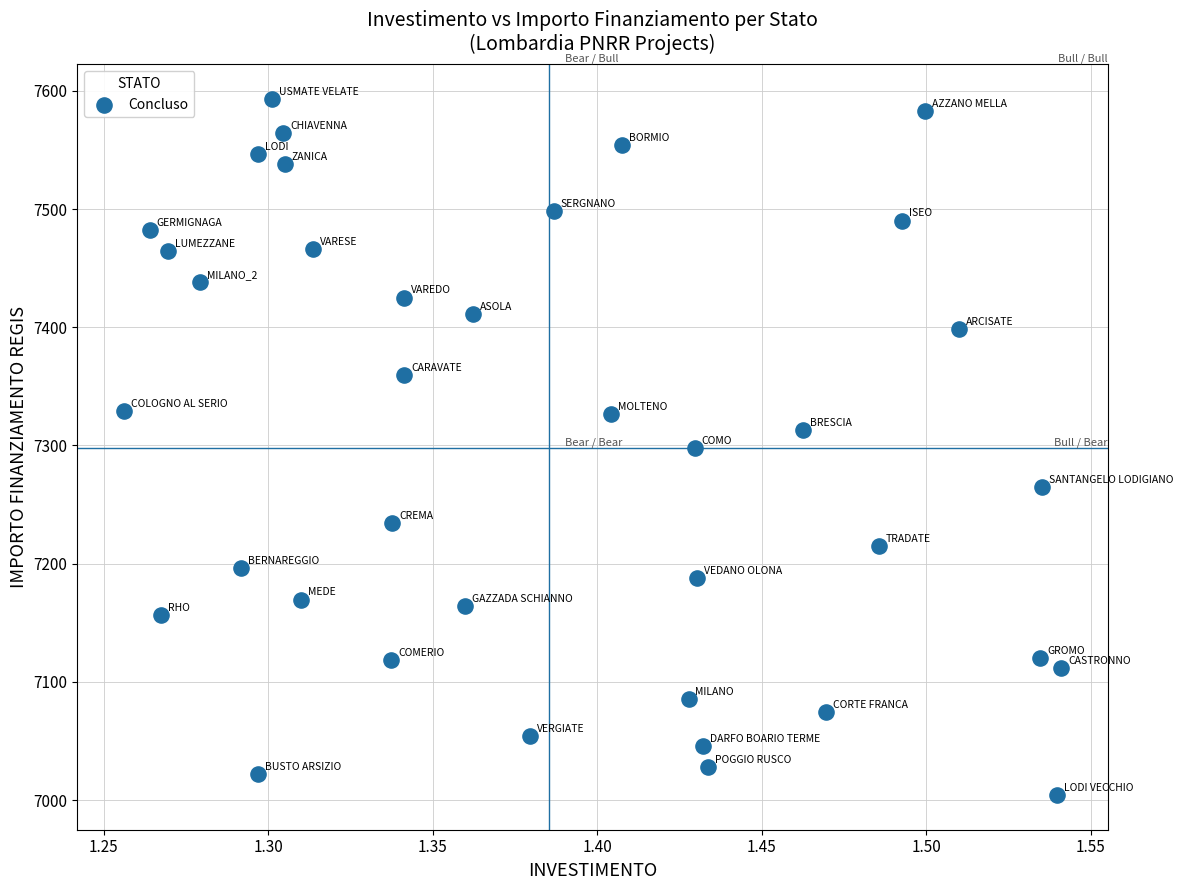

What is the range of X values (max minus min)?

0.3